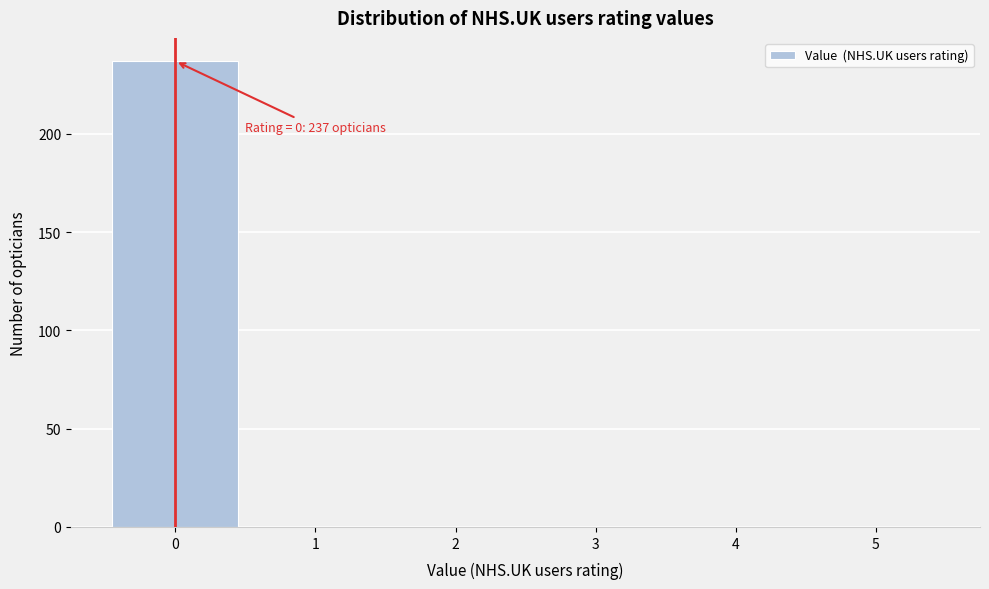

Which range on the x-axis has the tallest bar?

-0.5 to 0.5